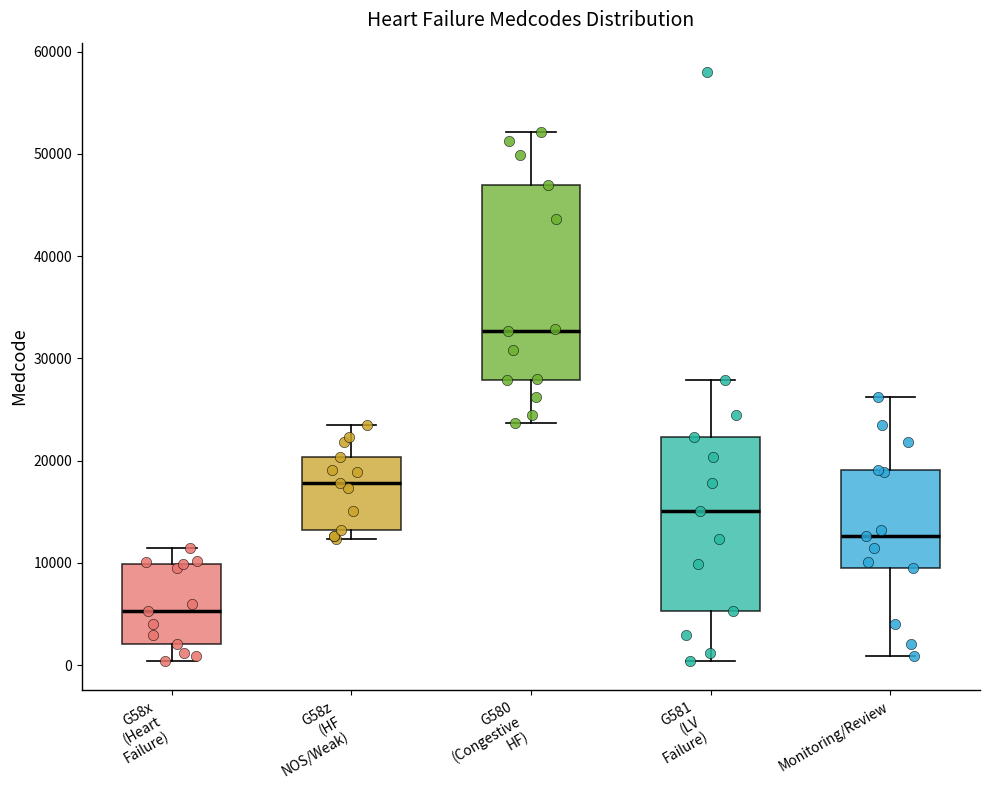

Comparing the boxes themselves (not the whiskers), which one is the tallest?

G580 (Congestive HF)